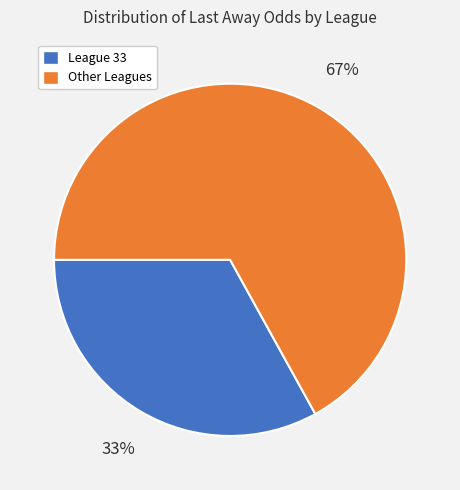

How many slices are in this pie chart?

2